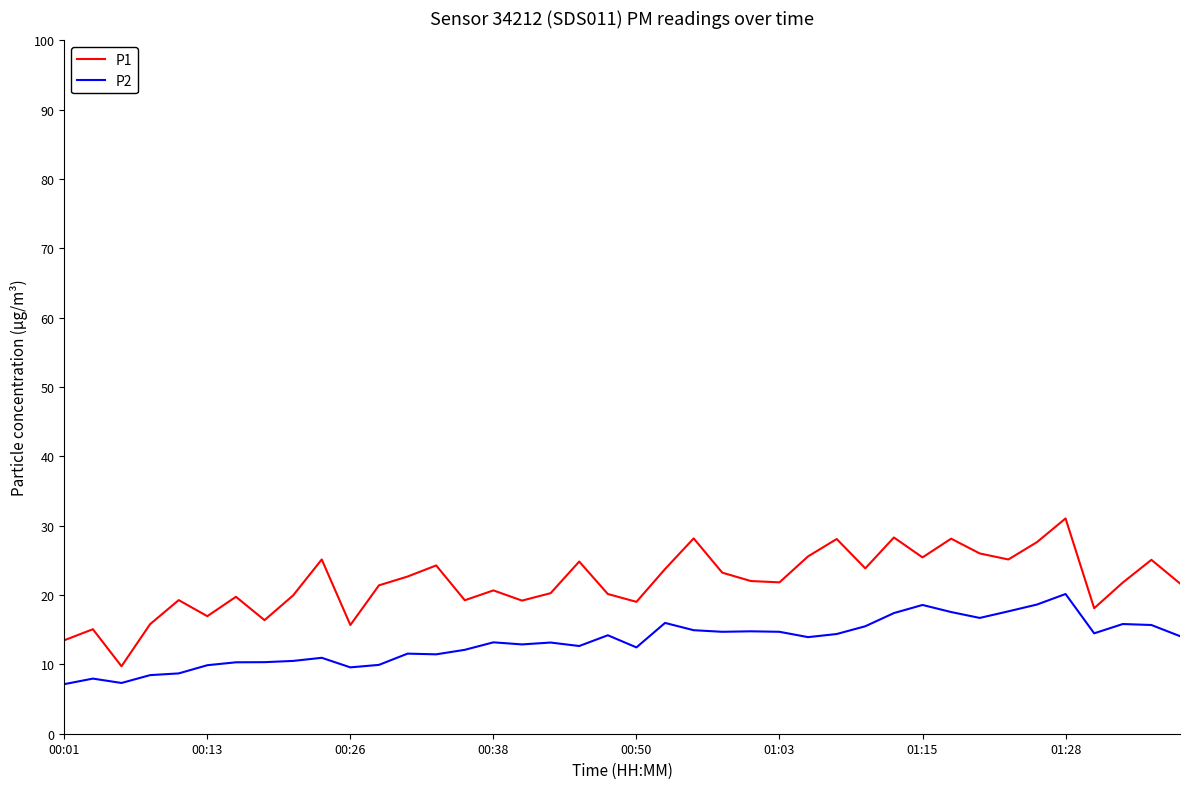

True or false: P1 and P2 intersect in this chart.

False